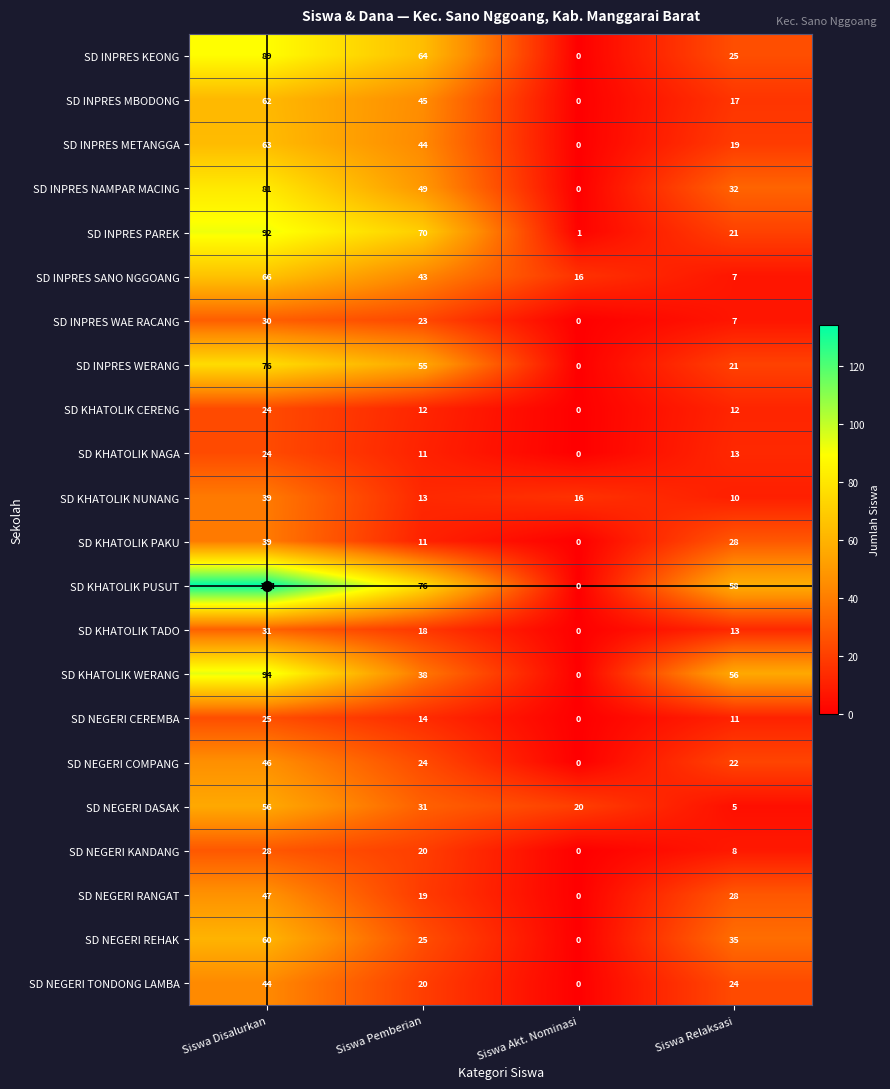

Which label corresponds to the smallest value in the chart?

Siswa Akt. Nominasi